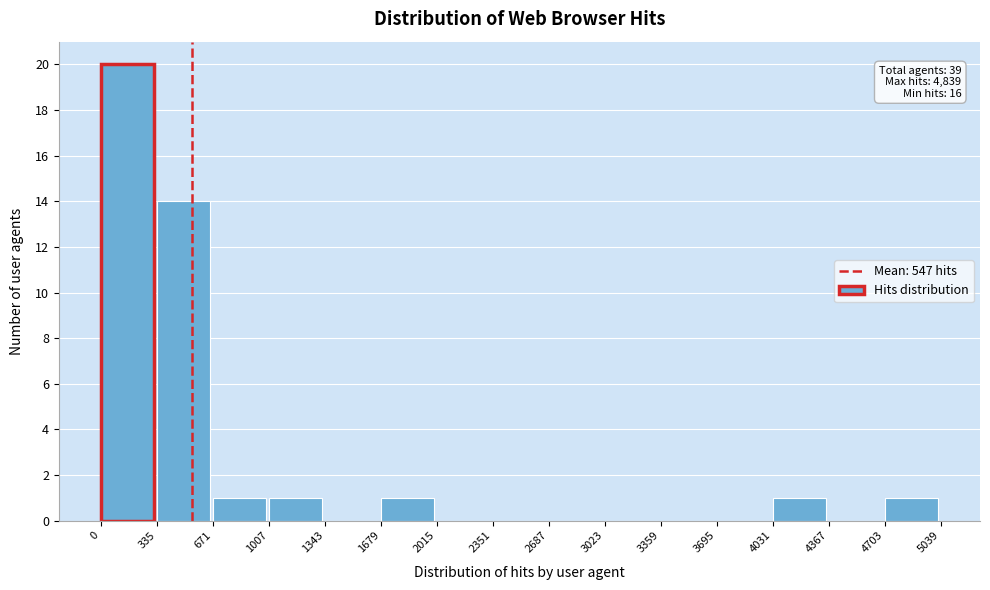

Over which range of the x-axis is the bar tallest?

0 to 335